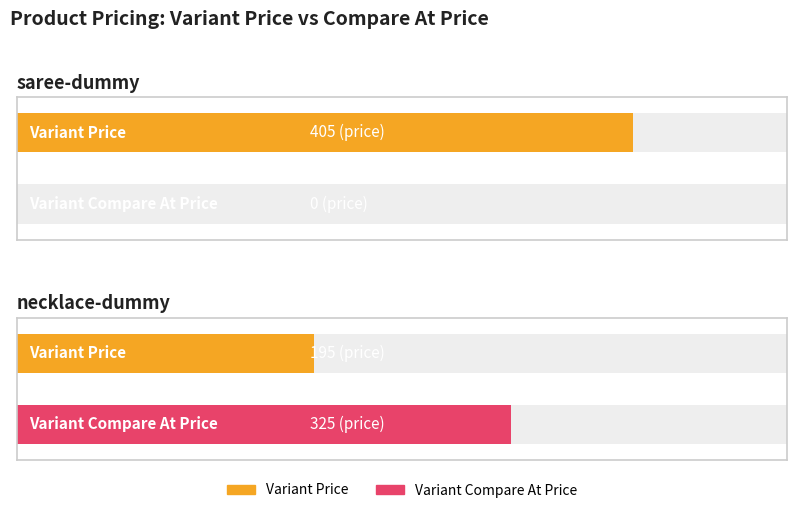

List the series in order of their peak value, highest first.

Variant Price, Variant Compare At Price